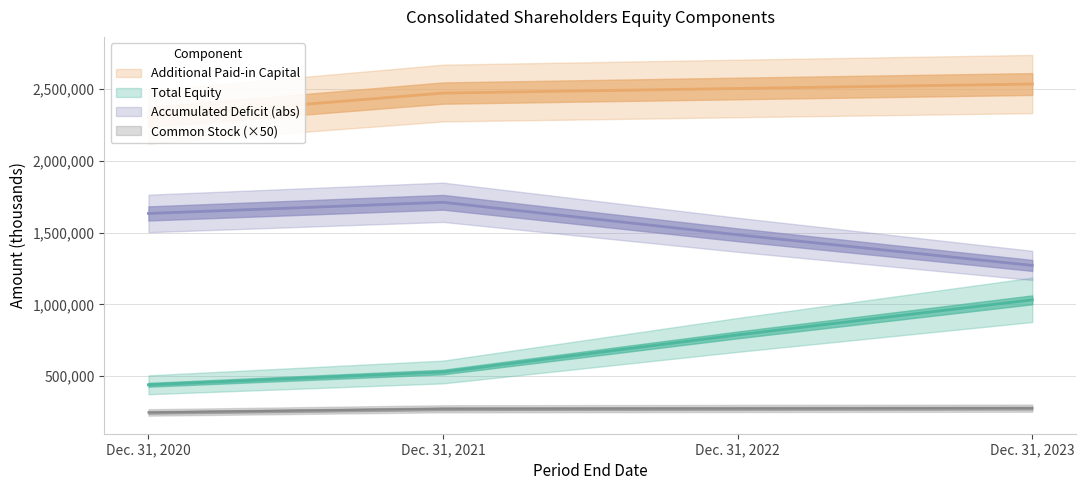

What are all the series names shown in the legend?

Total Equity, Additional Paid-in Capital, Accumulated Deficit, Common Stock